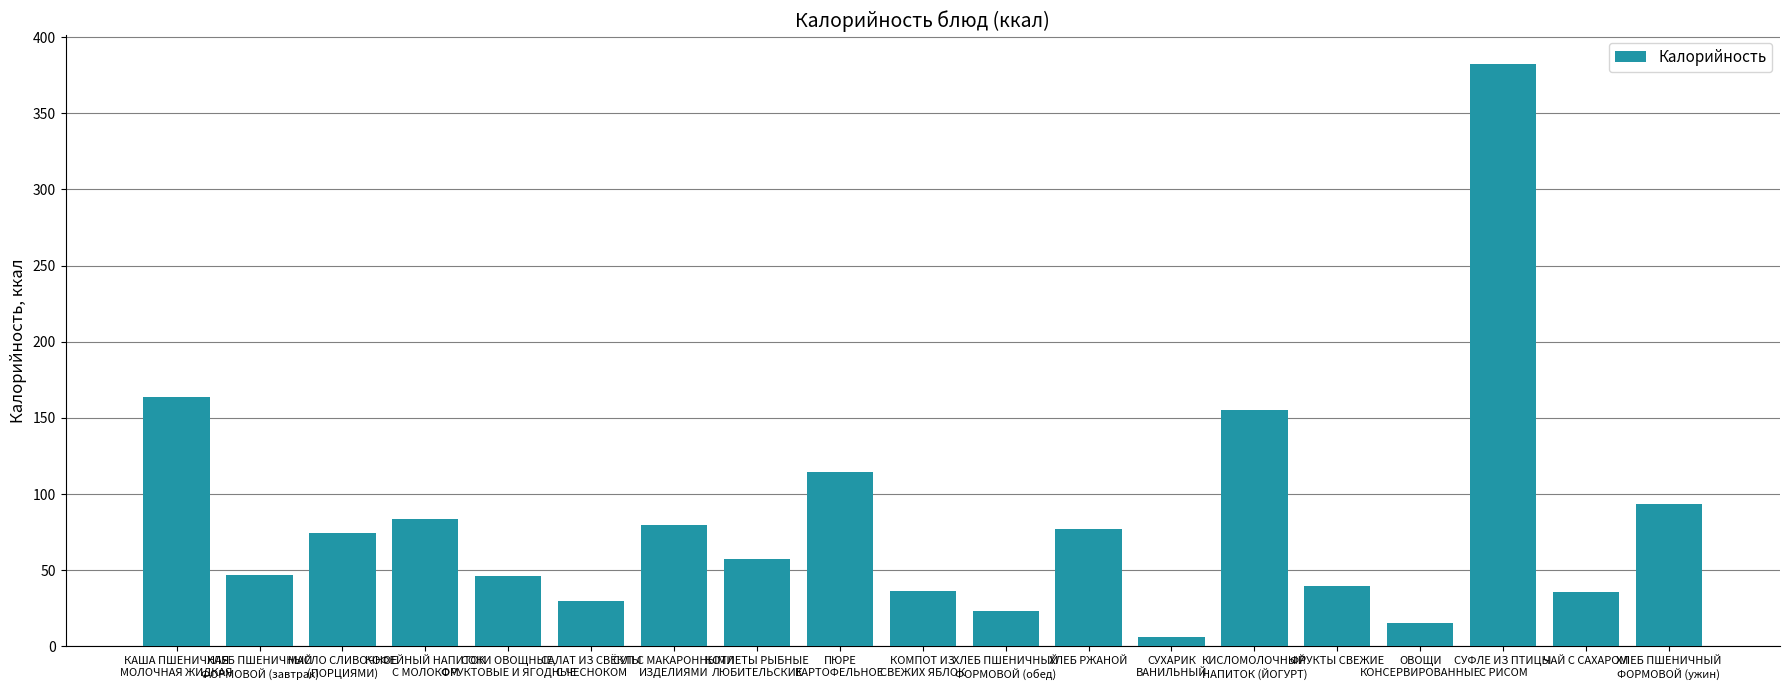

Is it true that the value at ЧАЙ С САХАРОМ is 15.6?

False